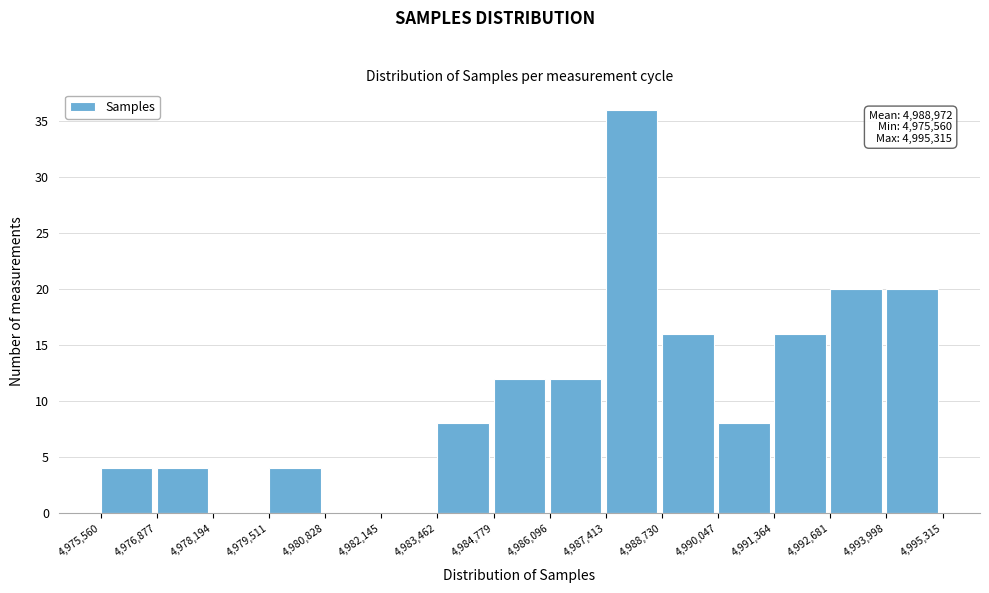

Over which range of the x-axis is the bar tallest?

4,987,413 to 4,988,730